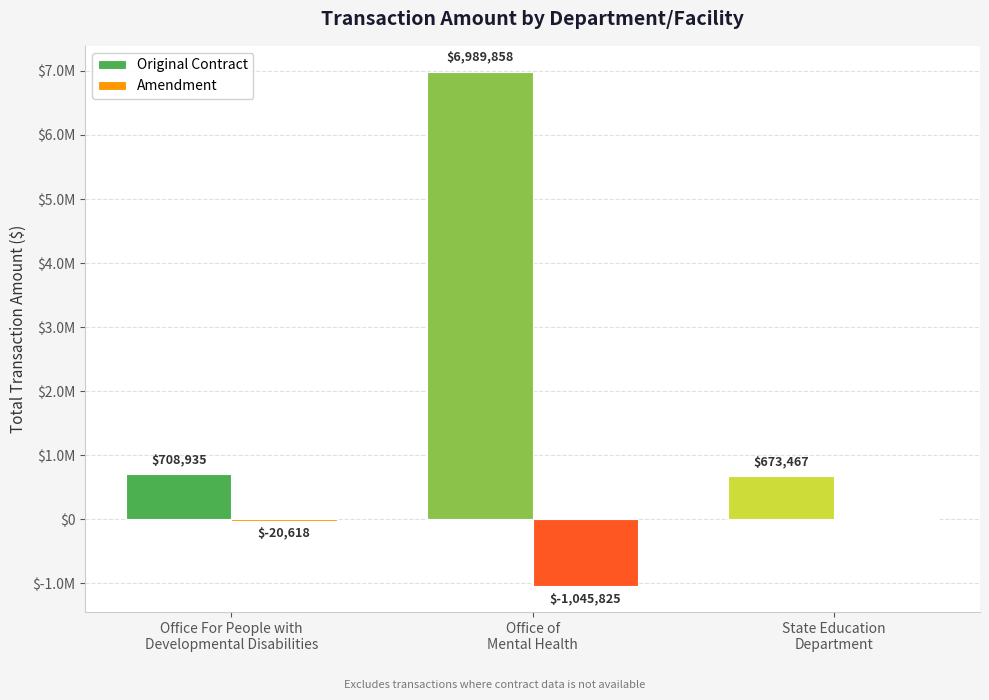

Are the bars horizontal?

No